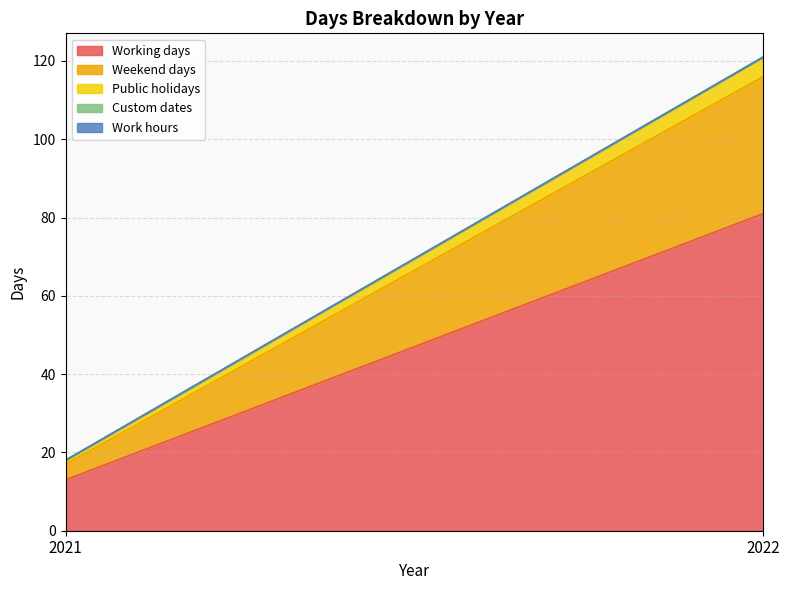

Reading left to right, list all the values displayed in this chart.

Working days: 13	81
Weekend days: 4	35
Public holidays: 1	5
Custom dates: 0	0
Work hours: 0	0